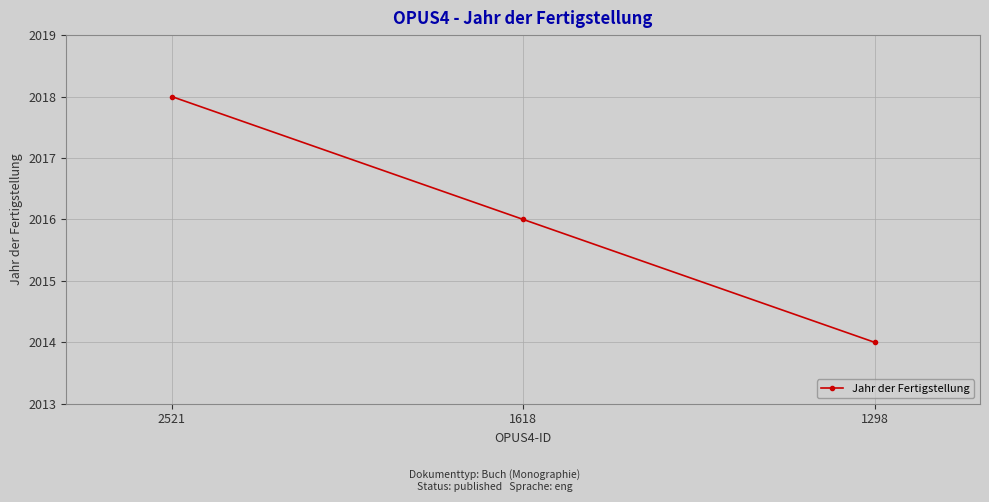

Does the chart display data point markers on the line(s)?

Yes